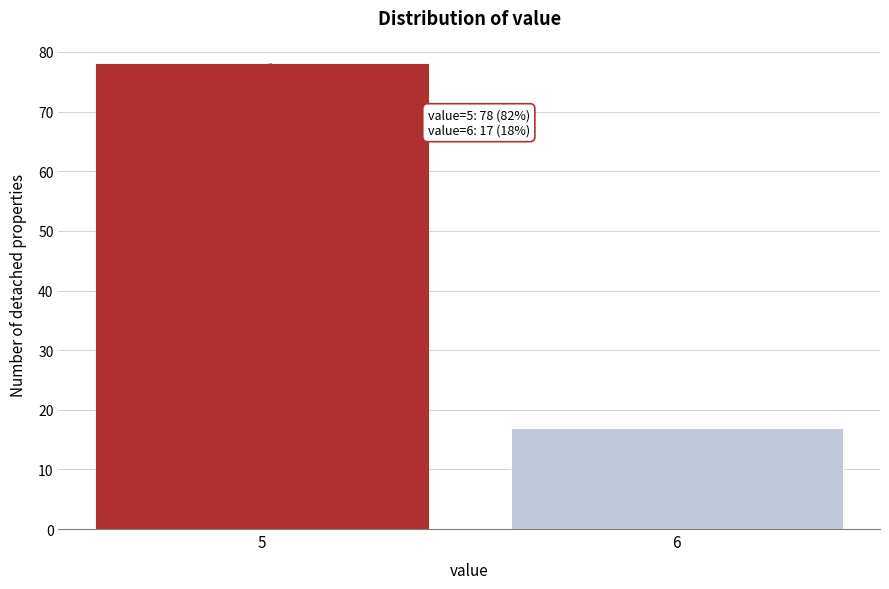

Reading right to left, what are all the values shown in this chart?

6=17	5=78